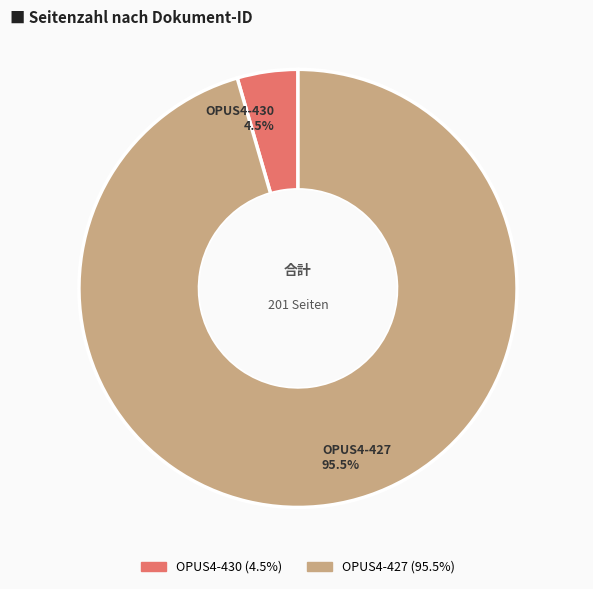

Combined, what portion of the pie is OPUS4-427 and OPUS4-430?

100.0%